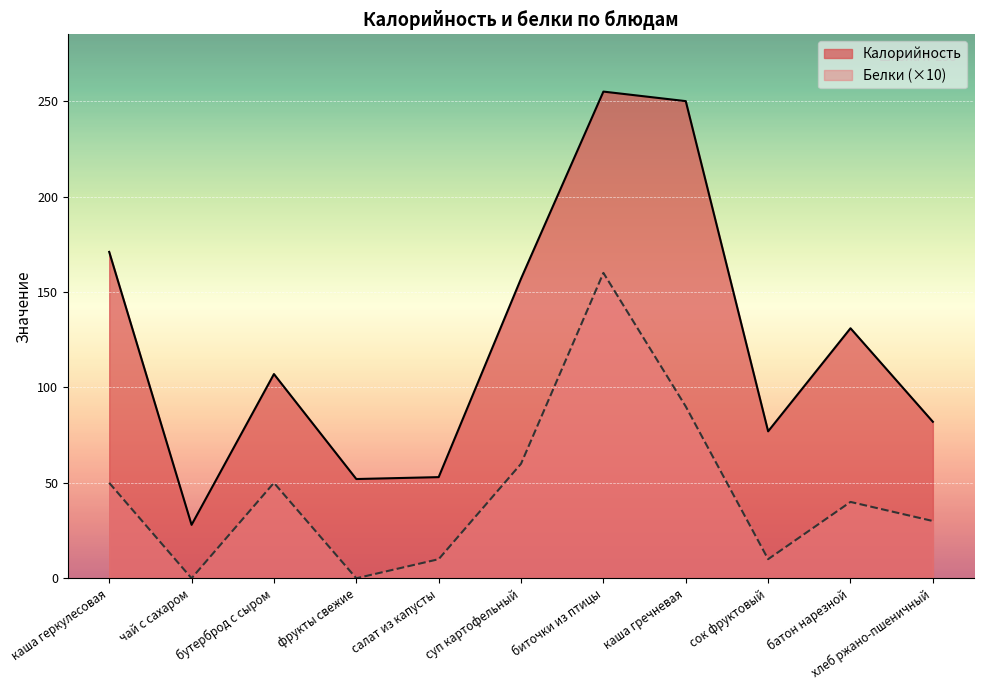

At каша геркулесовая, list the series in order from smallest to largest.

Белки (×10), Калорийность